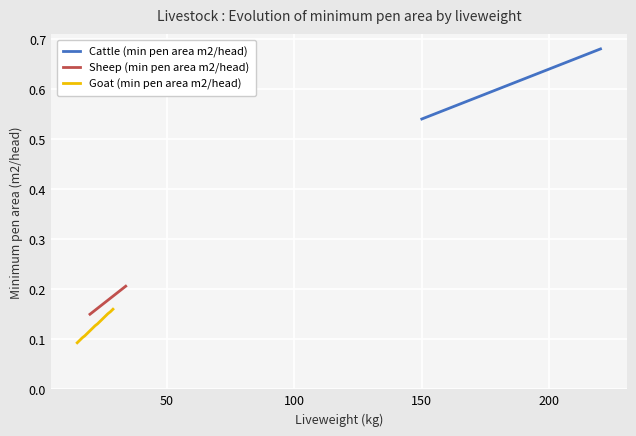

Reading right to left, list all the values displayed in this chart.

Cattle (min pen area m2/head): 0.7	0.7	0.7	0.7	0.6	0.6	0.6	0.6	0.6	0.6	0.6	0.6	0.6	0.6	0.5
Sheep (min pen area m2/head): 0.2	0.2	0.2	0.2	0.2	0.2	0.2	0.2	0.2	0.2	0.2	0.2	0.2	0.2	0.1
Goat (min pen area m2/head): 0.2	0.2	0.2	0.1	0.1	0.1	0.1	0.1	0.1	0.1	0.1	0.1	0.1	0.1	0.1